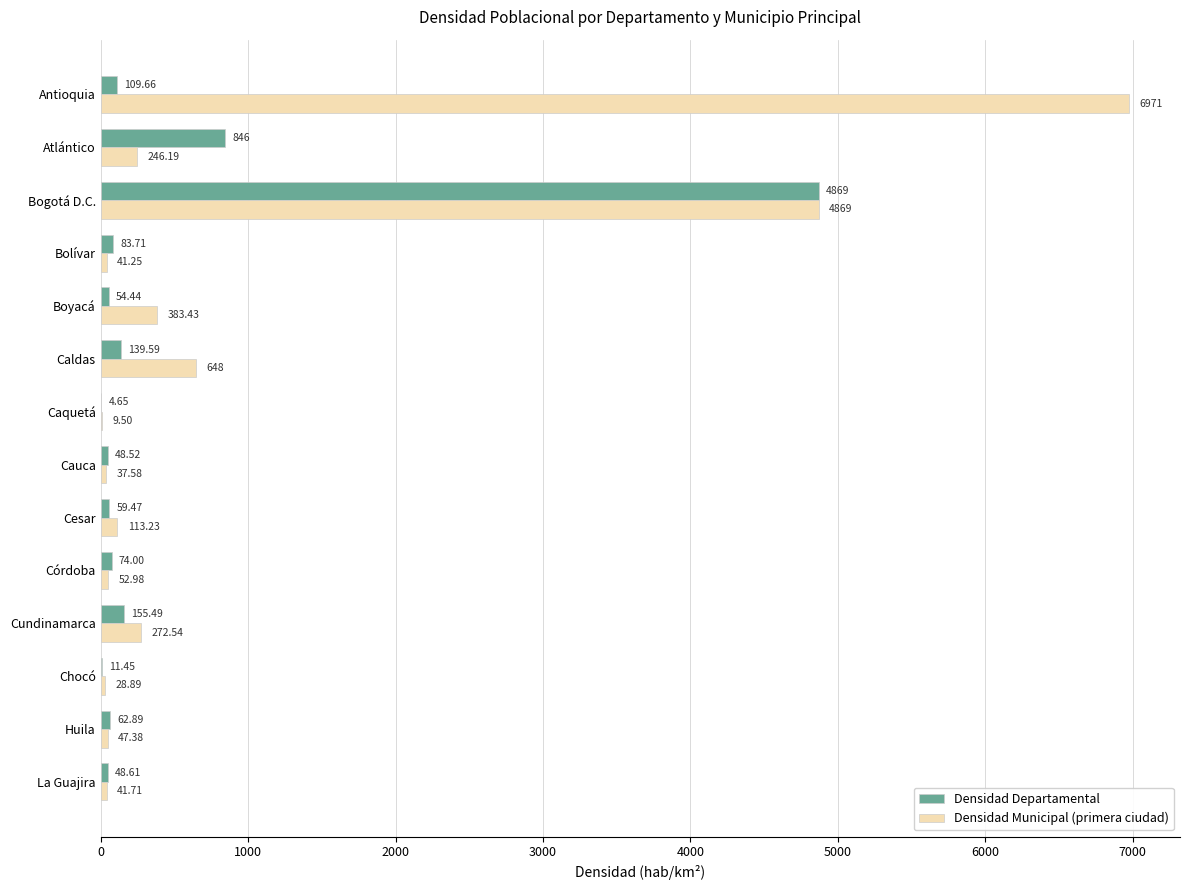

Is the value of Densidad Departamental at Bolívar greater than the value of Densidad Municipal (primera ciudad) at Chocó?

Yes